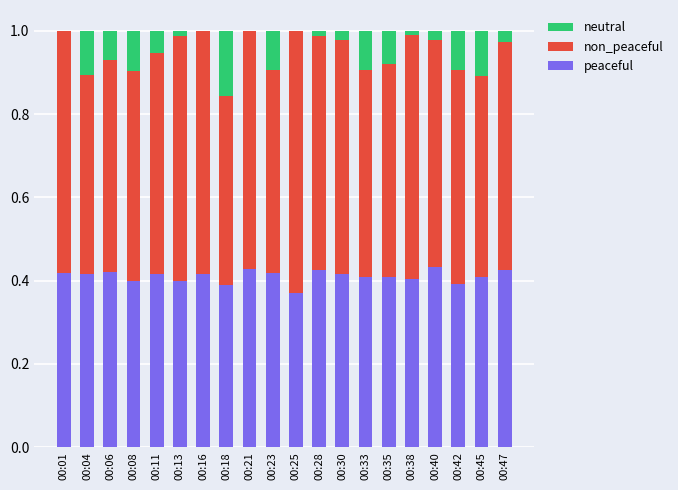

Is it true that peaceful equals 0.4 at 00:06?

True